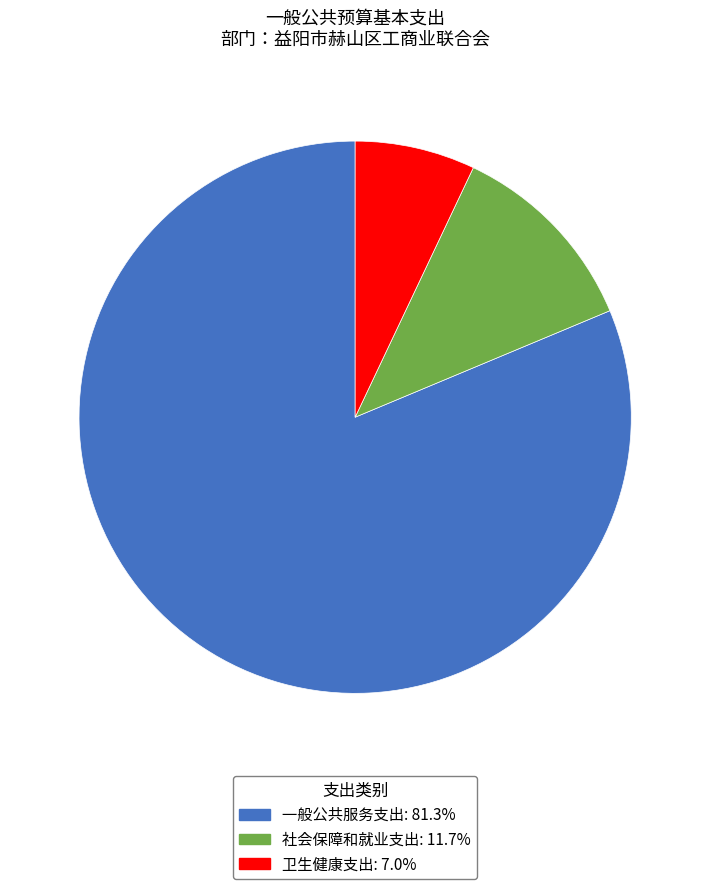

Count the number of slices in the pie.

3